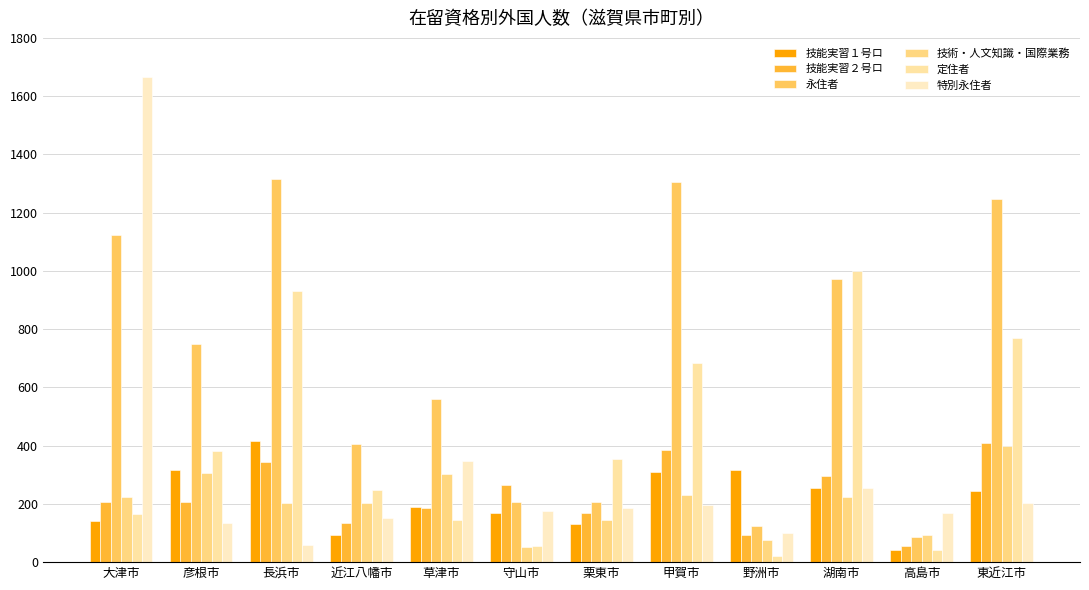

Count the number of categories in the chart.

12